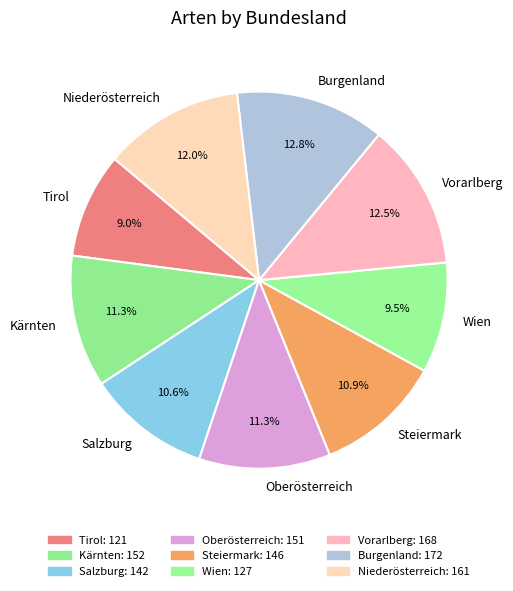

To the nearest percent, what percentage of the pie is Steiermark?

11%